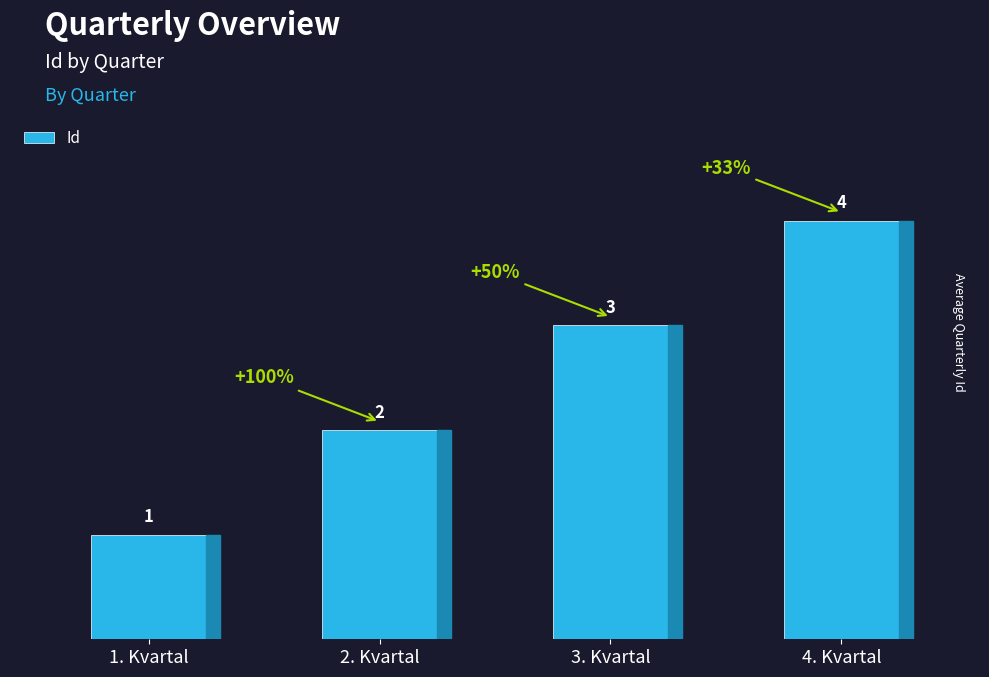

List the labels in order of value, largest first.

4. Kvartal, 3. Kvartal, 2. Kvartal, 1. Kvartal